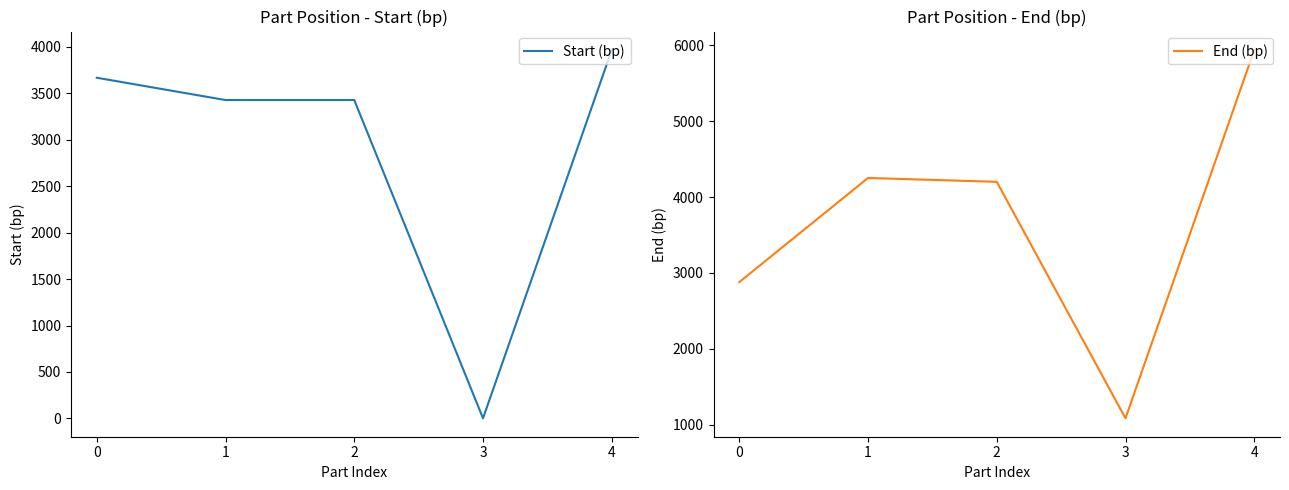

What is the approximate value of Start (bp) at 4, to the nearest 50?

3950